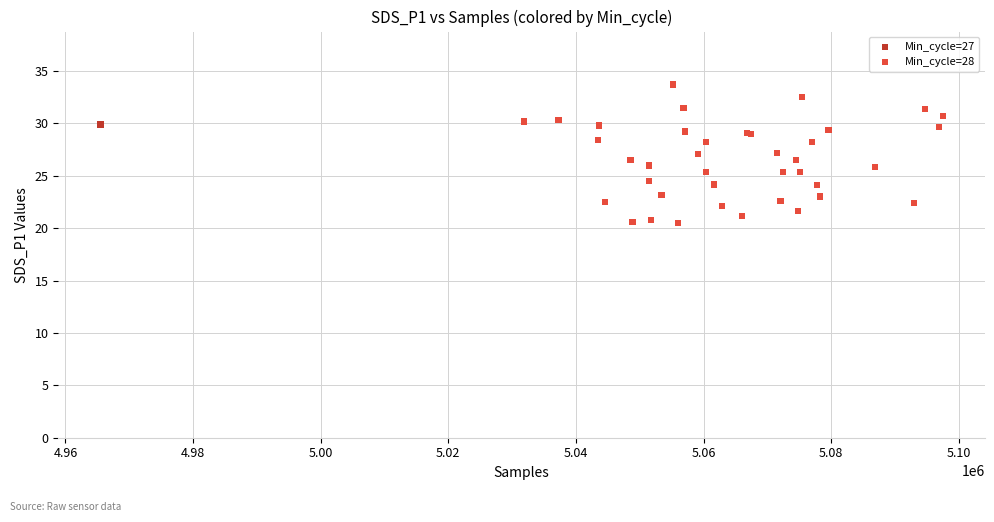

What are all the series names shown in the legend?

Min_cycle=27, Min_cycle=28